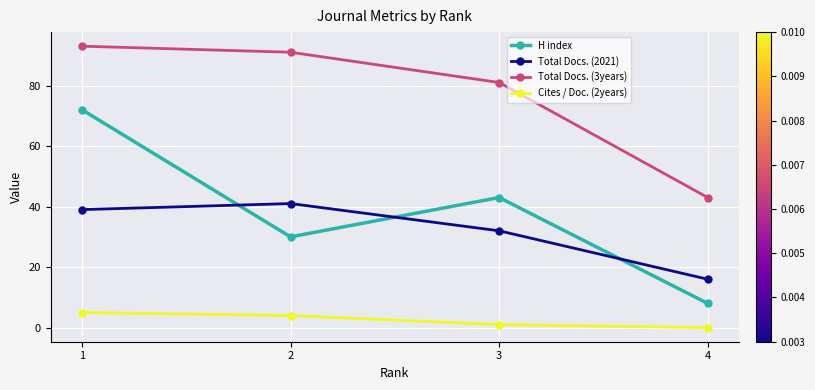

True or false: Total Docs. (3years) and Cites / Doc. (2years) intersect in this chart.

False